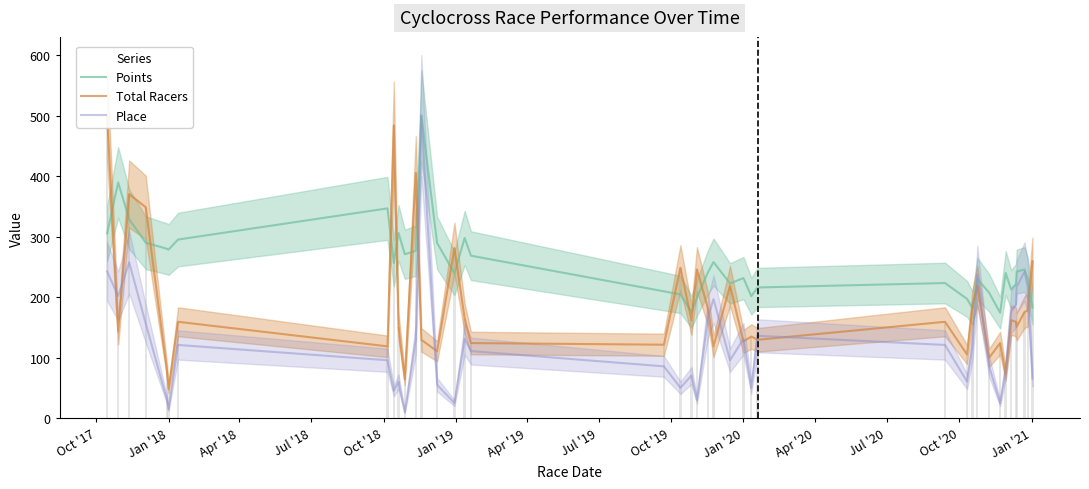

What is the sum of all Points values?

10173.1